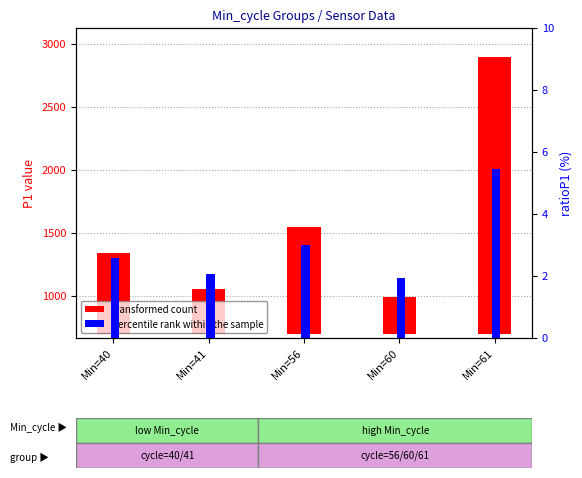

What is the value of the transformed count bar at the 4th from the left?

293.6